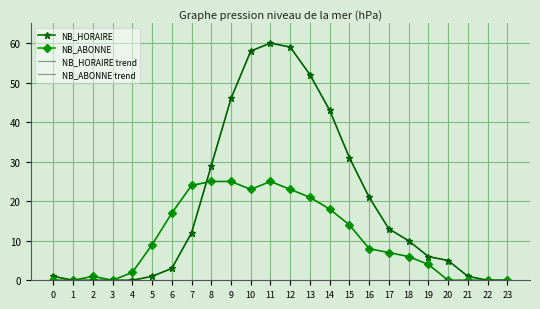

What is the value of the NB_ABONNE trend point at the 13th from the left?

23